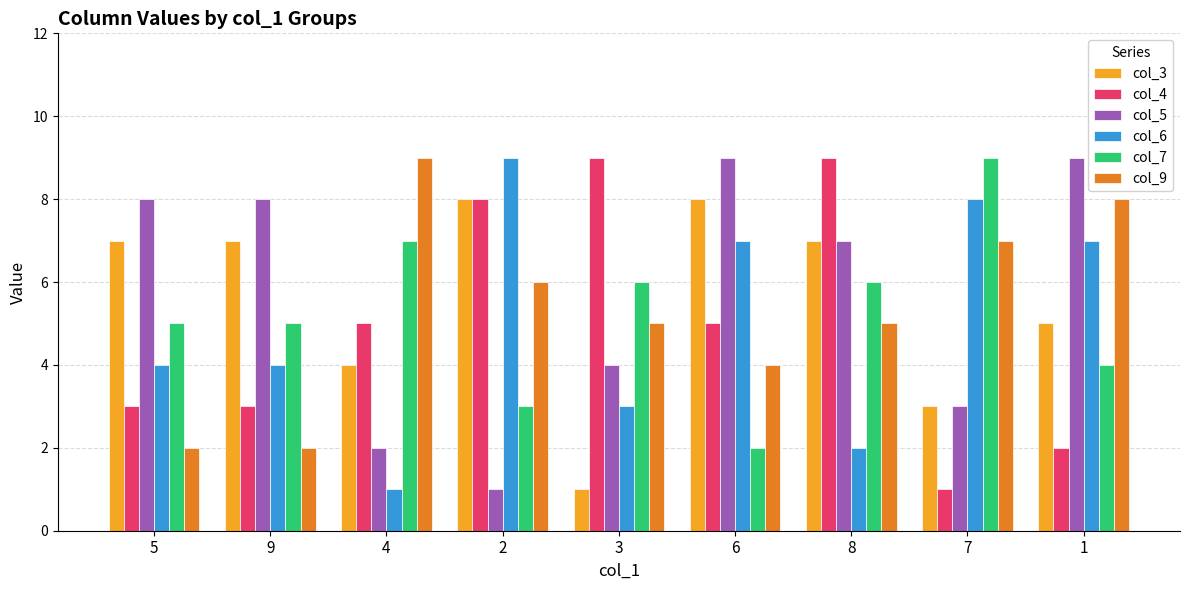

At which category is the sum across all series the highest?

8